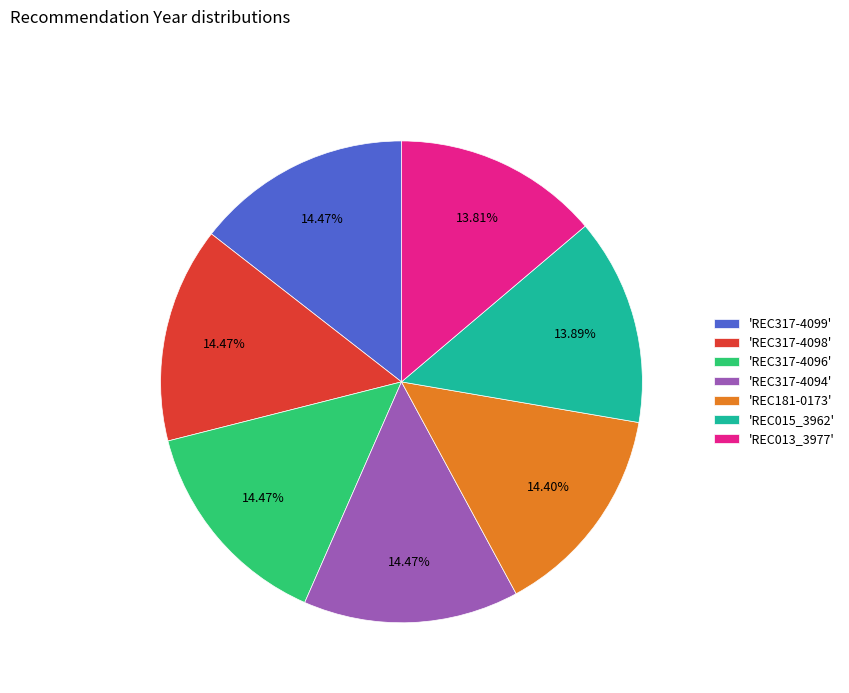

How many slices are in this pie chart?

7